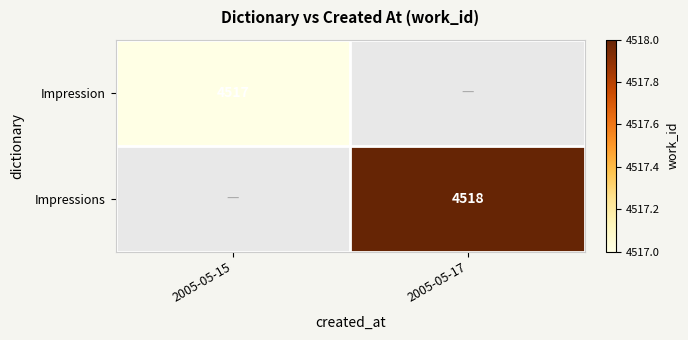

What is the greatest value displayed?

4518.0